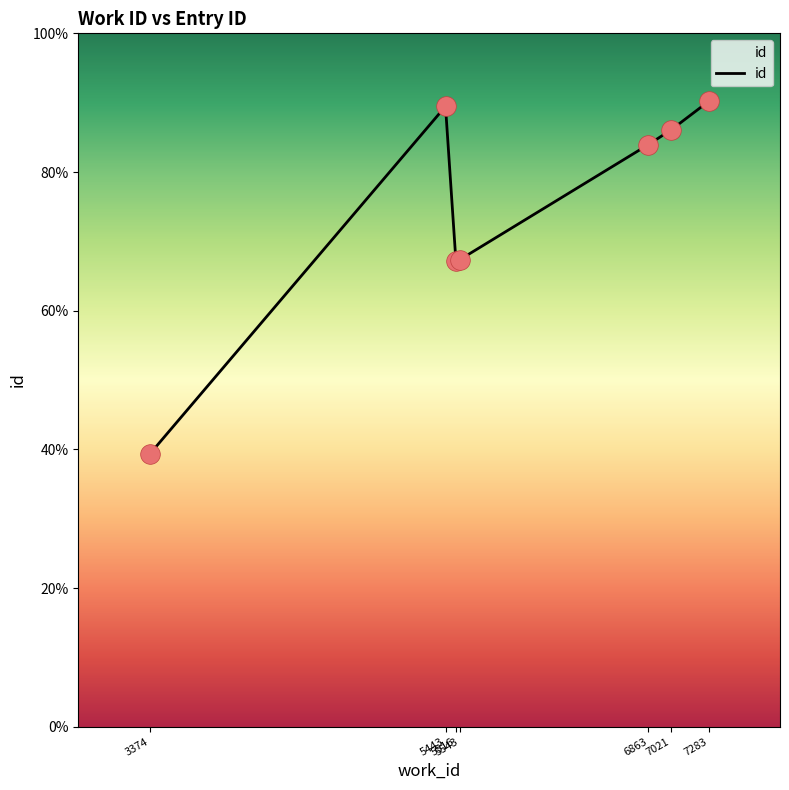

Is this an area chart (filled region under the line)?

Yes